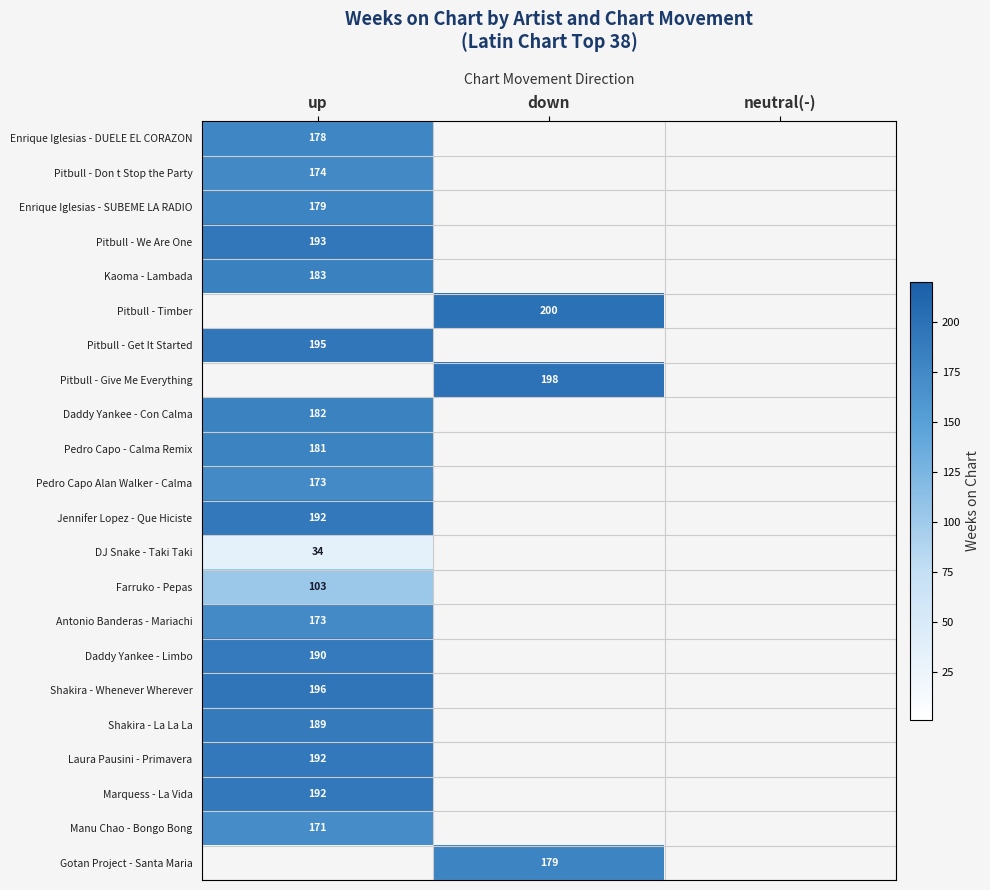

Is it true that Pedro Capo - Calma Remix equals 276 at up?

False